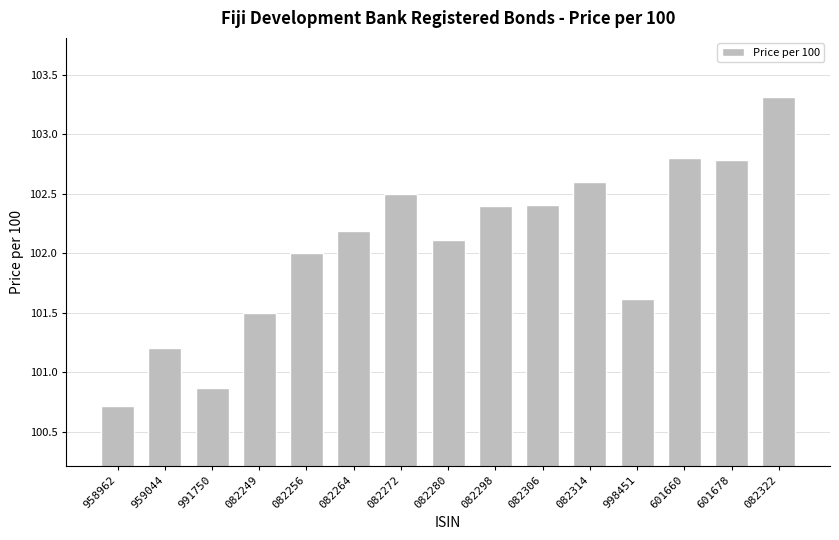

Count the number of data series in this chart.

1